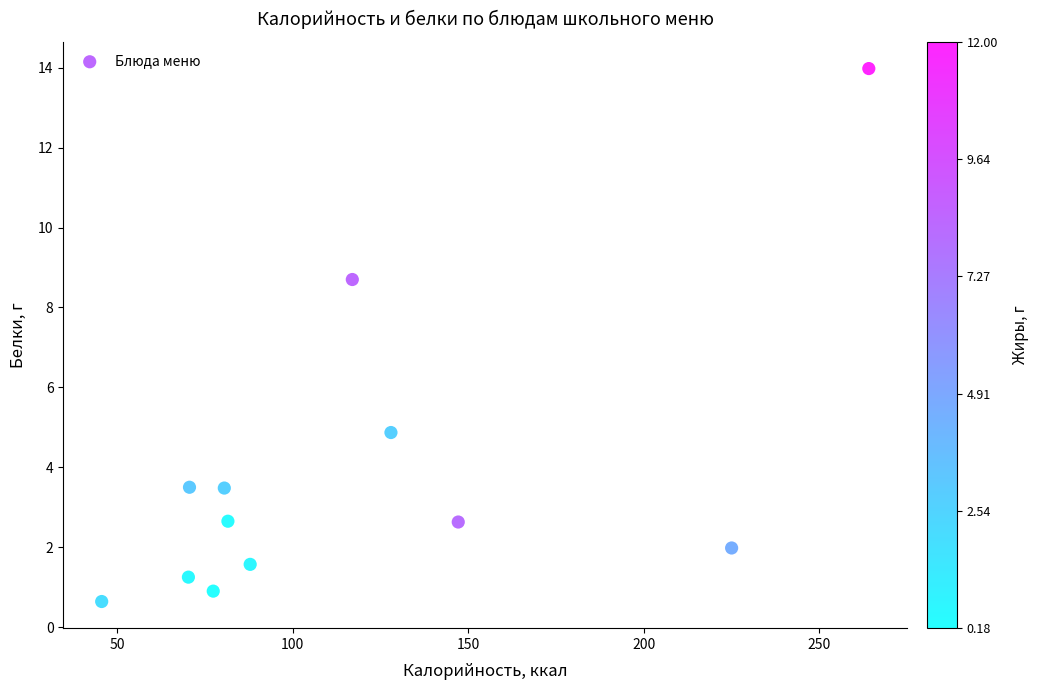

What is the average X value?

116.3